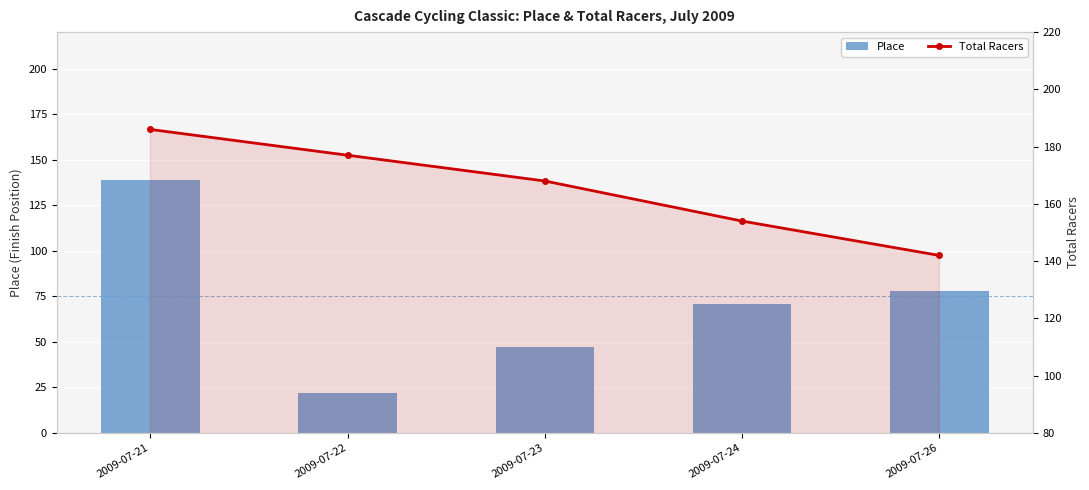

What is the average value of the Total Racers series?

165